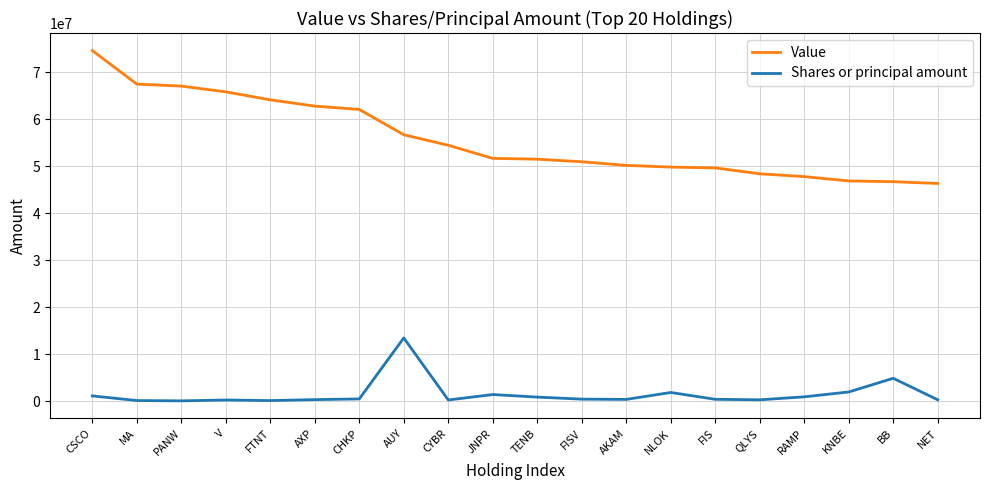

At which label does Shares or principal amount reach its peak?

AUY